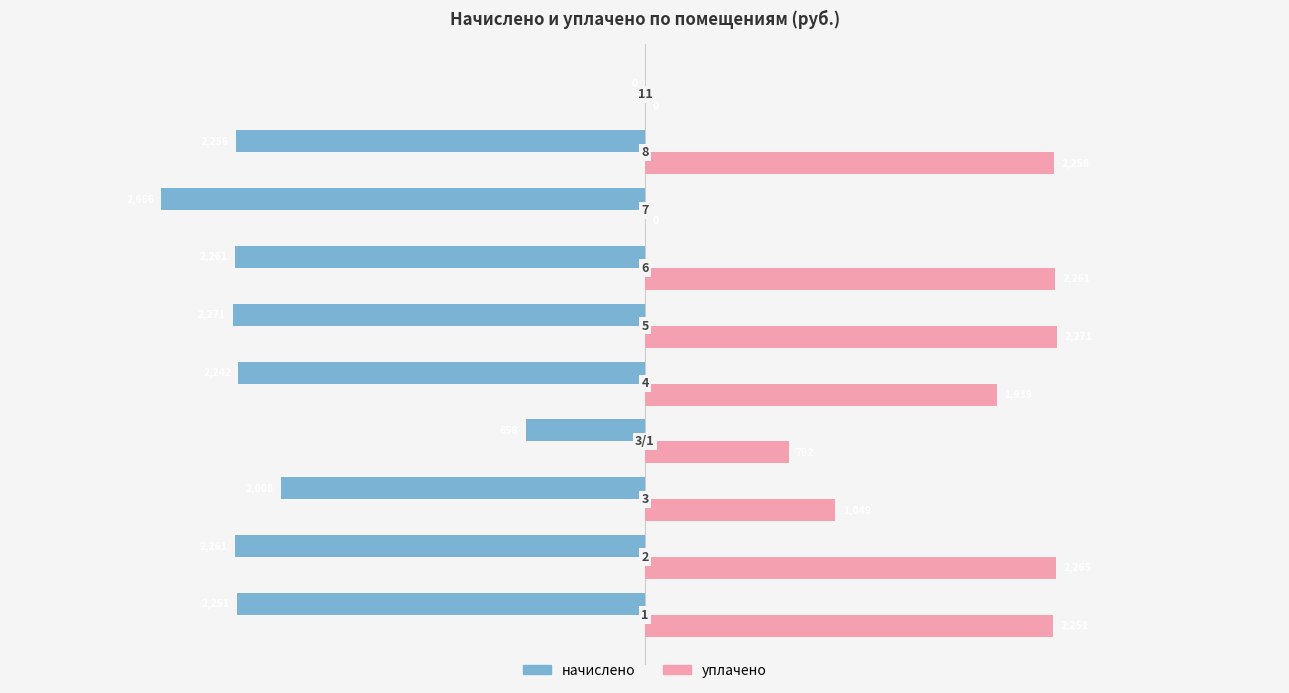

What is the greatest value displayed?

2270.5